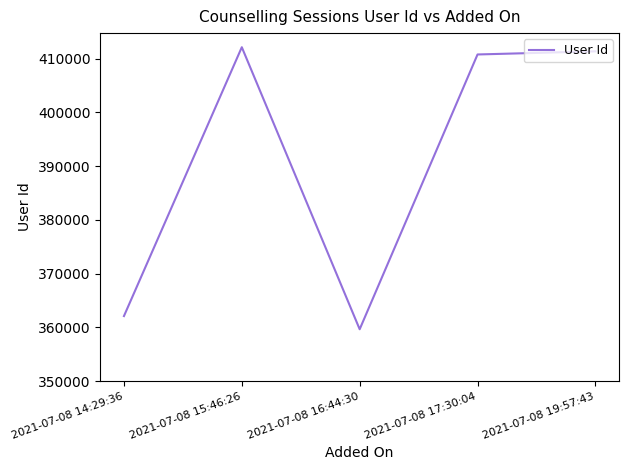

Where does the data first go above 410787?

2021-07-08 15:46:26